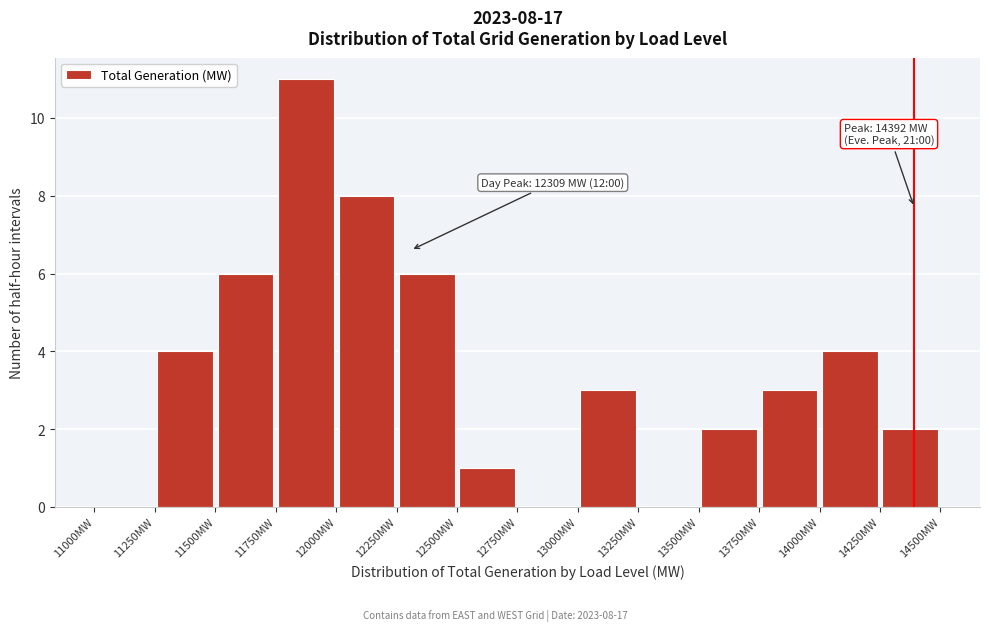

Over which range of the x-axis is the bar tallest?

11750 to 12000